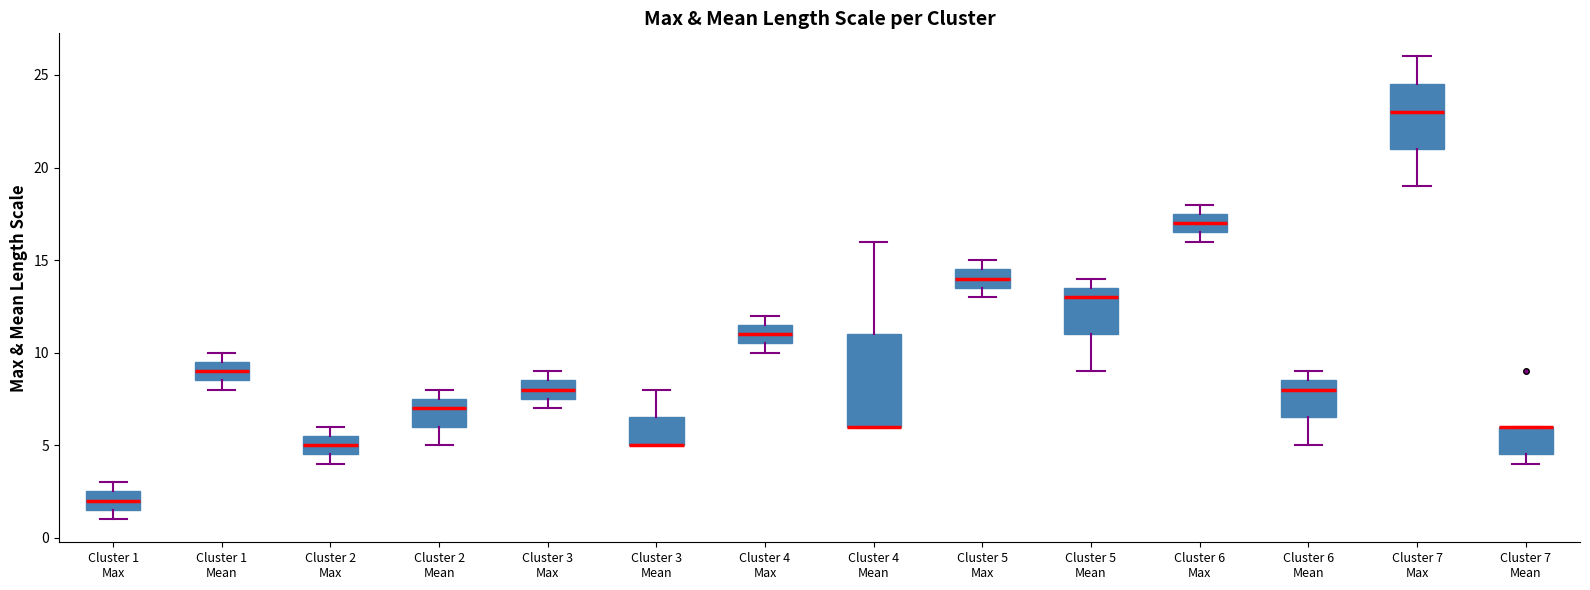

Where is the upper edge of the box for Cluster 4 Mean on the y-axis? The values are not printed on the chart, so give them approximately, as read against the axis.

11.0